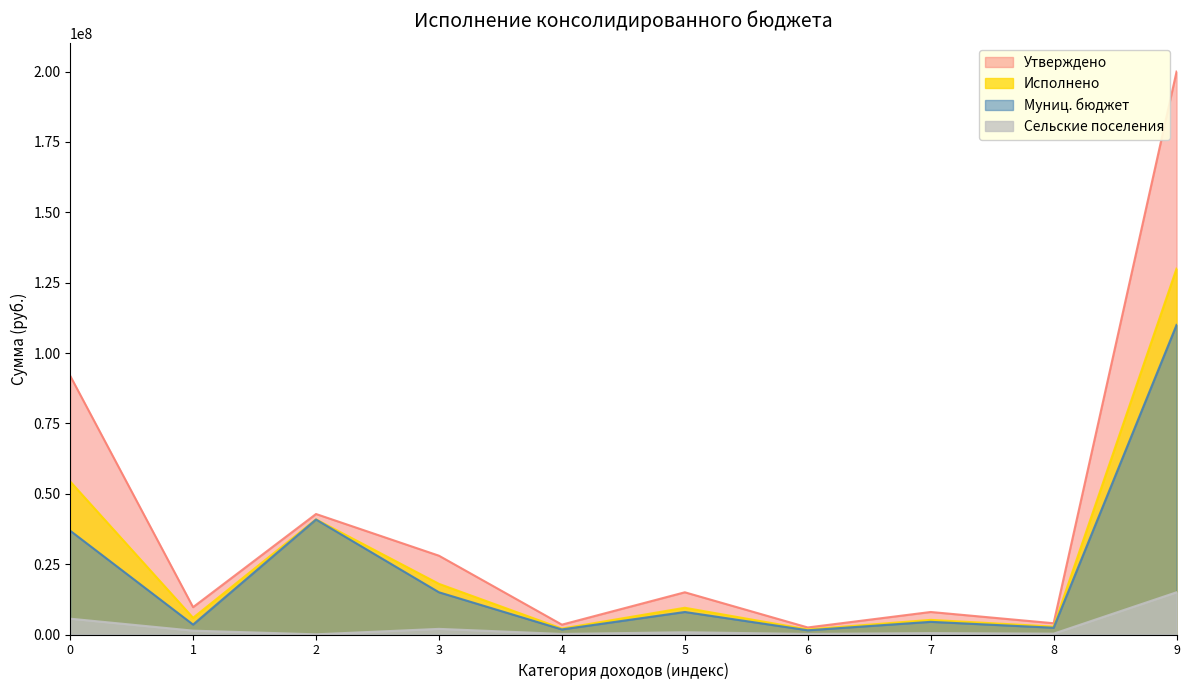

True or false: Утверждено has more than 1 points higher than both neighbors.

True